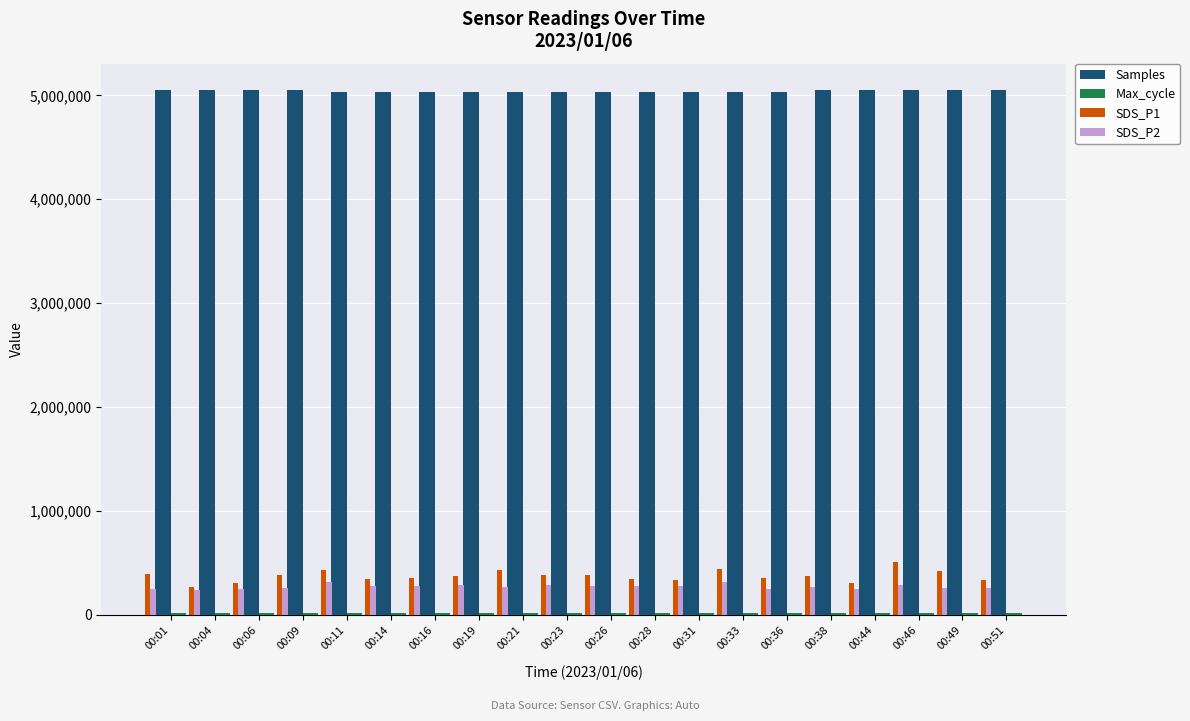

What is the value of the SDS_P2 bar at the 15th from the left?

252330.7